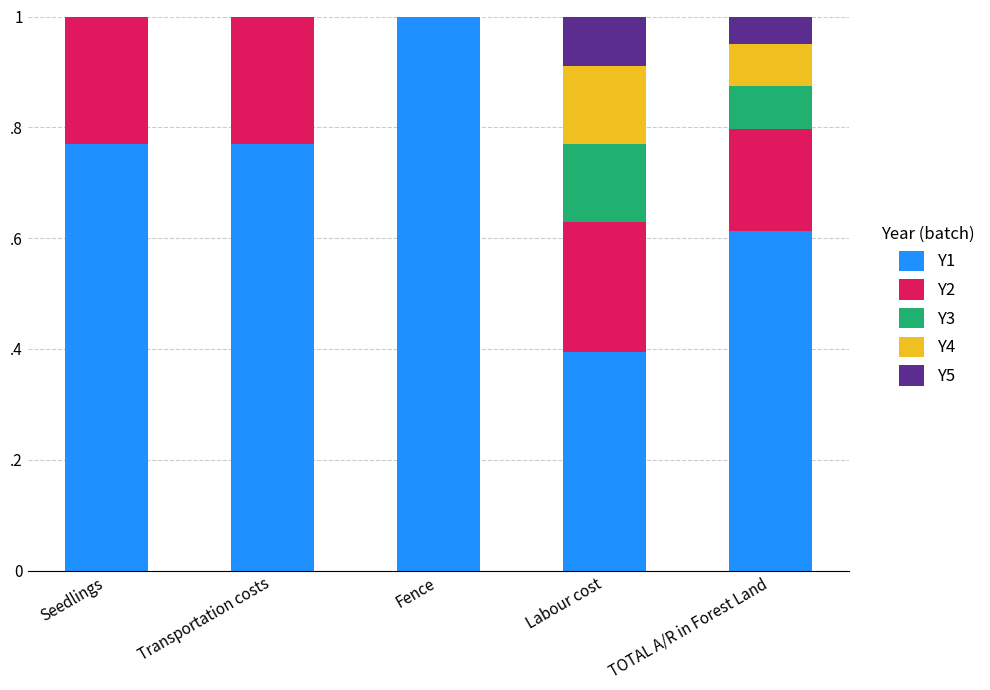

The value of Y5 at Fence is -0.0. True or false?

False